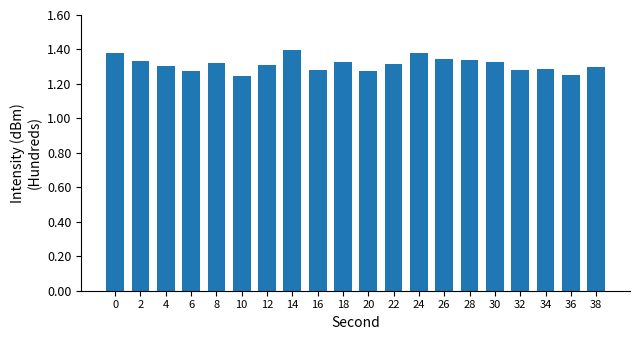

The chart shows a value of 1.3 at 2. True or false?

True